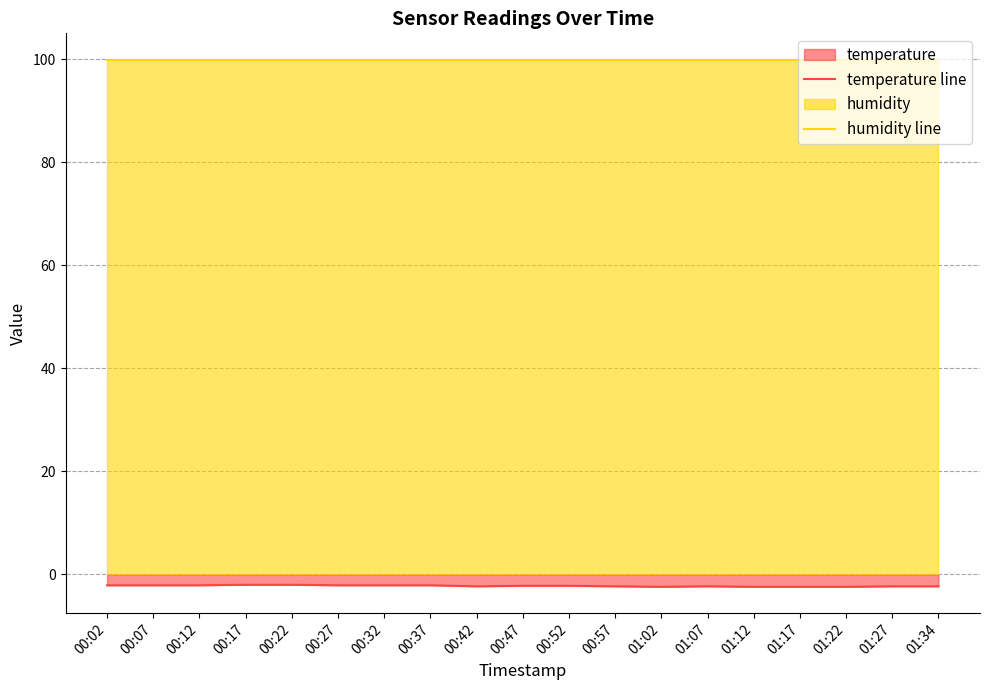

What is the label of the 13th point from the left?

01:02